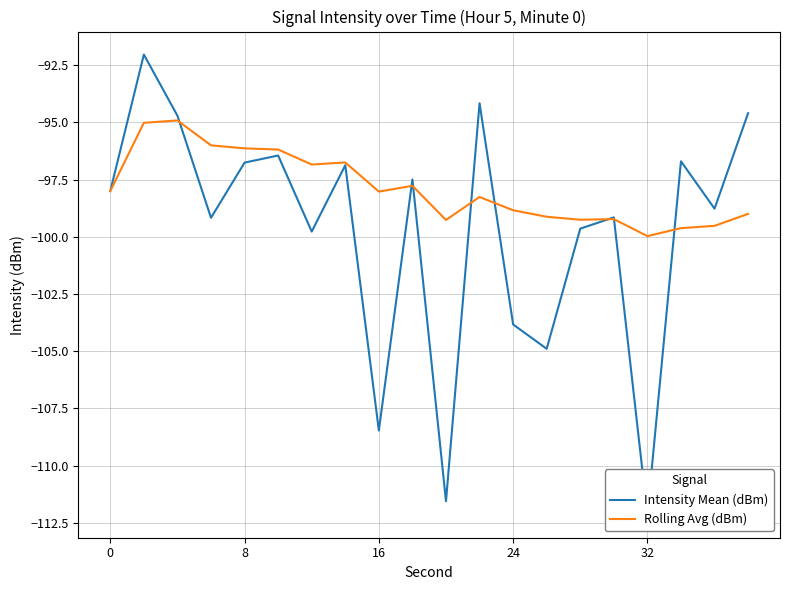

After their last crossing, which series has the higher values: Rolling Avg (dBm) or Intensity Mean (dBm)?

Intensity Mean (dBm)